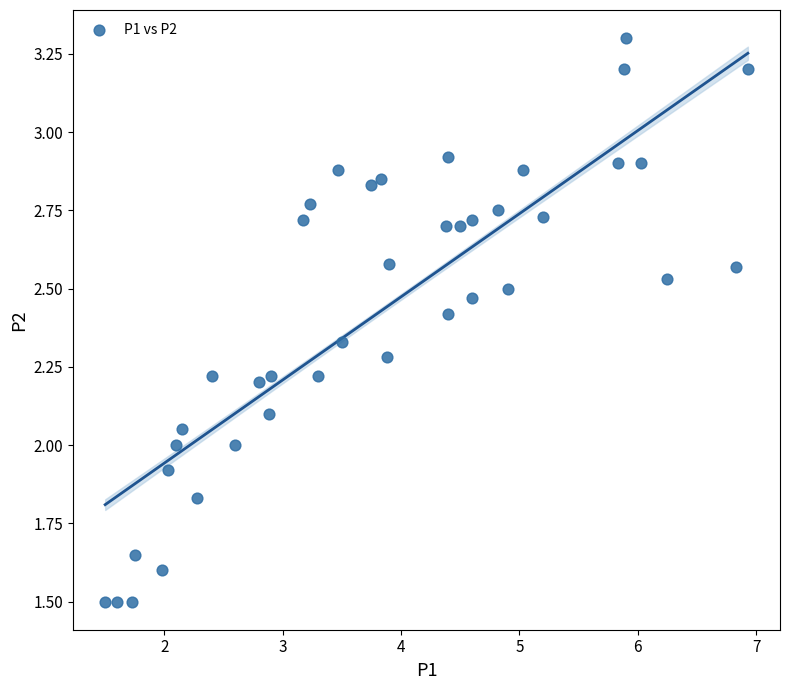

What is the range of X values (max minus min)?

5.4